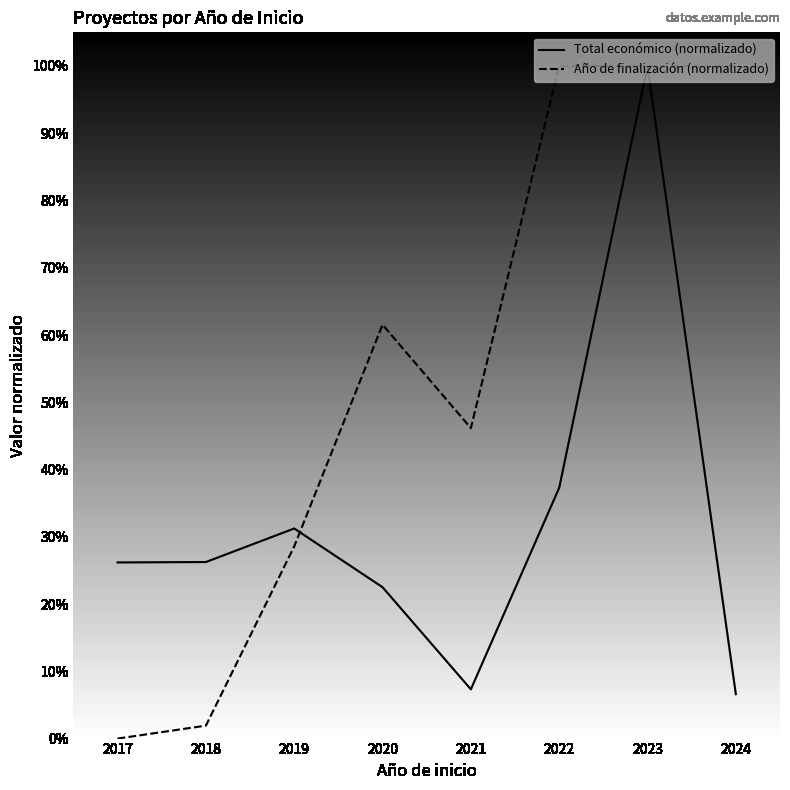

True or false: Año de finalización (normalizado) has more than 0 interior local peaks.

True